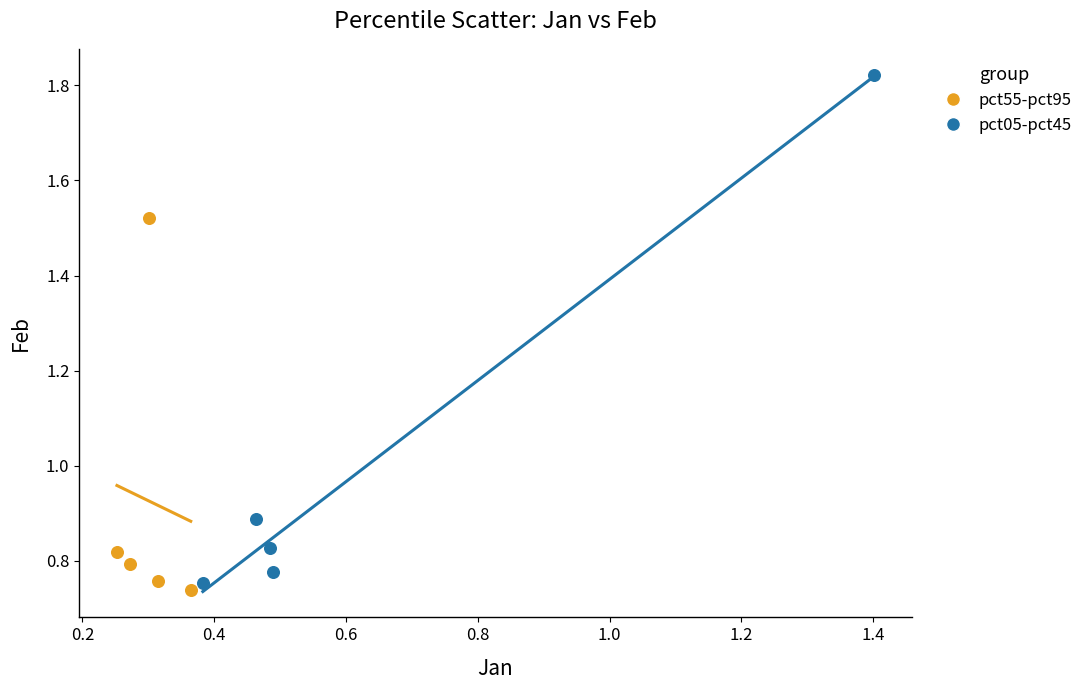

Which series contains the highest Y value?

pct05-pct45